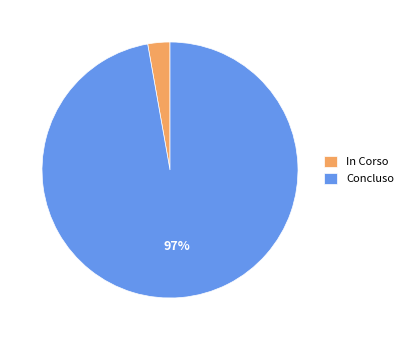

Does any single category account for the majority?

Yes